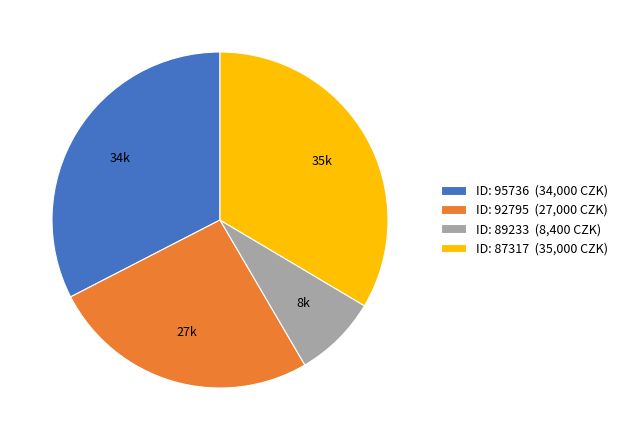

Is the sum of ID: 89233 (8,400 CZK) and ID: 87317 (35,000 CZK) greater than half?

No